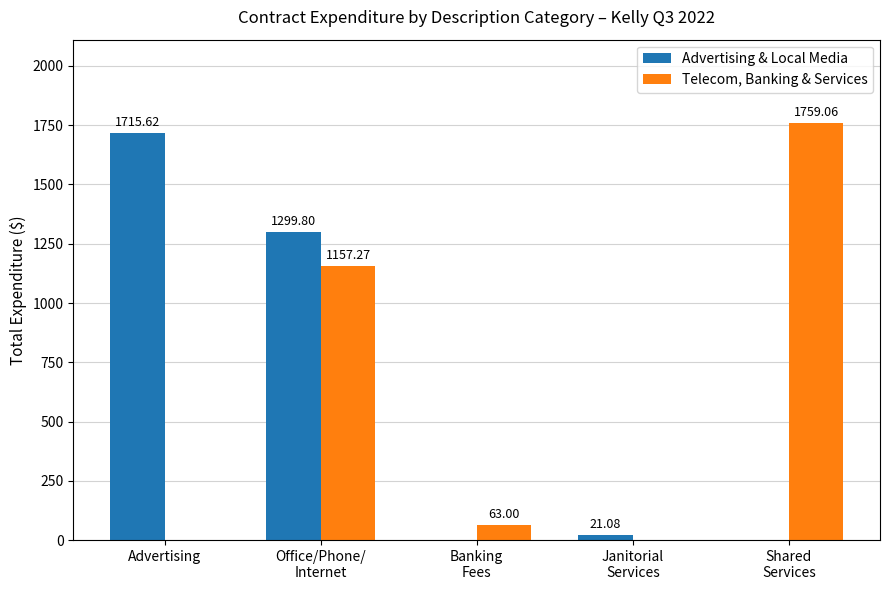

Where is Advertising & Local Media nearest to the value 857?

Office/Phone/
Internet